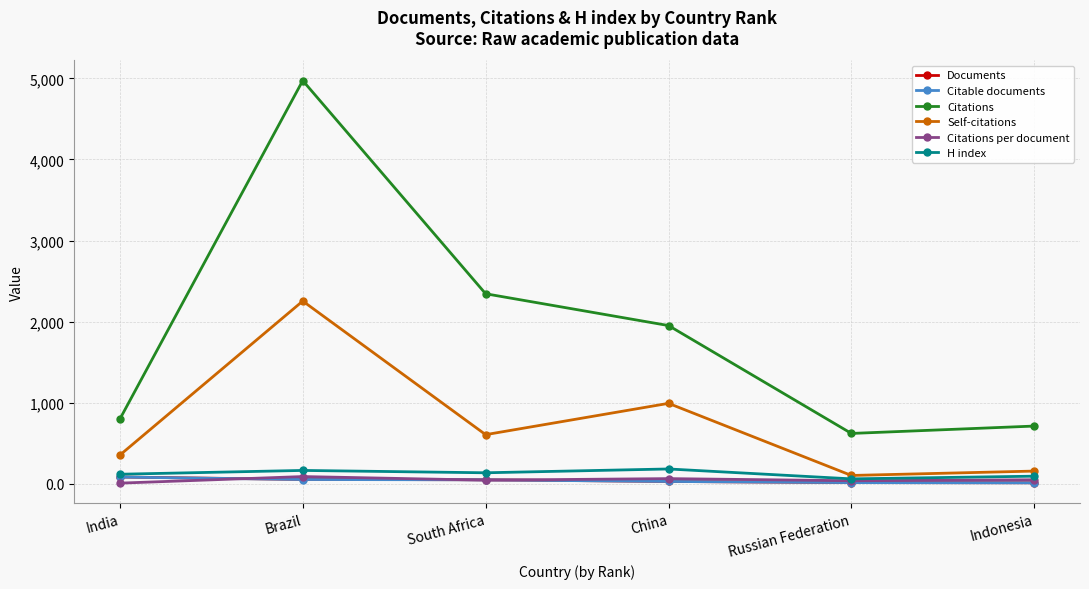

At which category is the sum across all series the highest?

Brazil